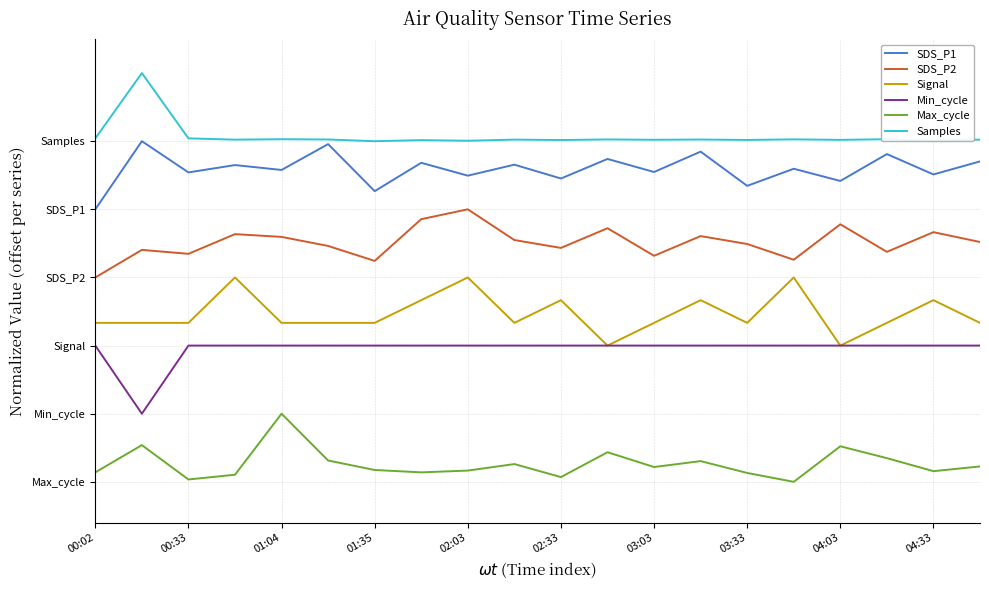

What are all the series names shown in the legend?

SDS_P1, SDS_P2, Signal, Min_cycle, Max_cycle, Samples